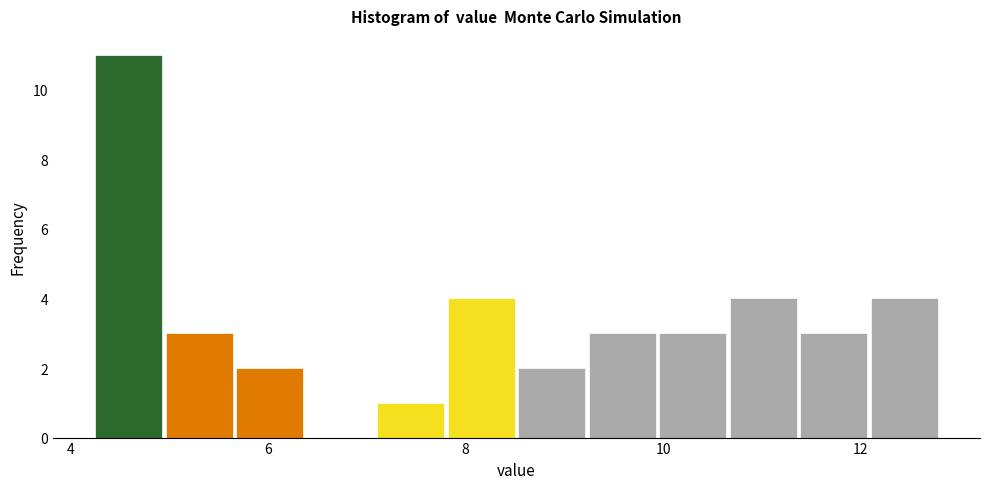

Around what value on the x-axis is the tallest bar? Give the approximate position of its centre, as read against the axis.

4.6